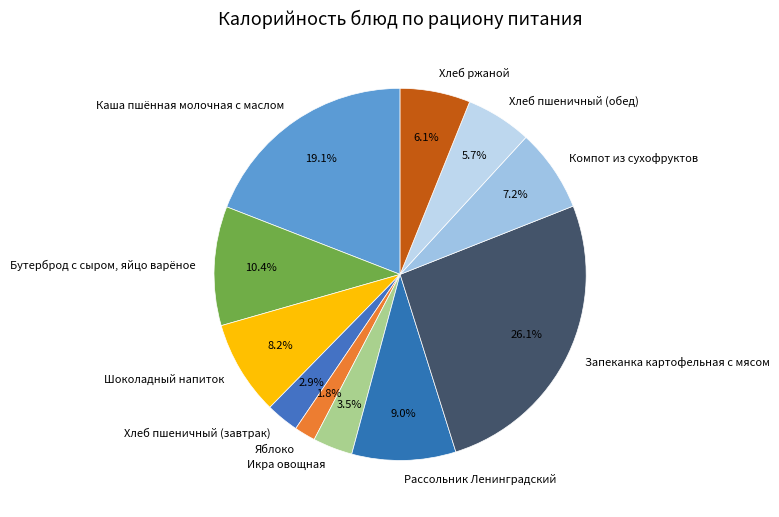

What is the total percentage of Рассольник Ленинградский and Бутерброд с сыром, яйцо варёное?

19.4%